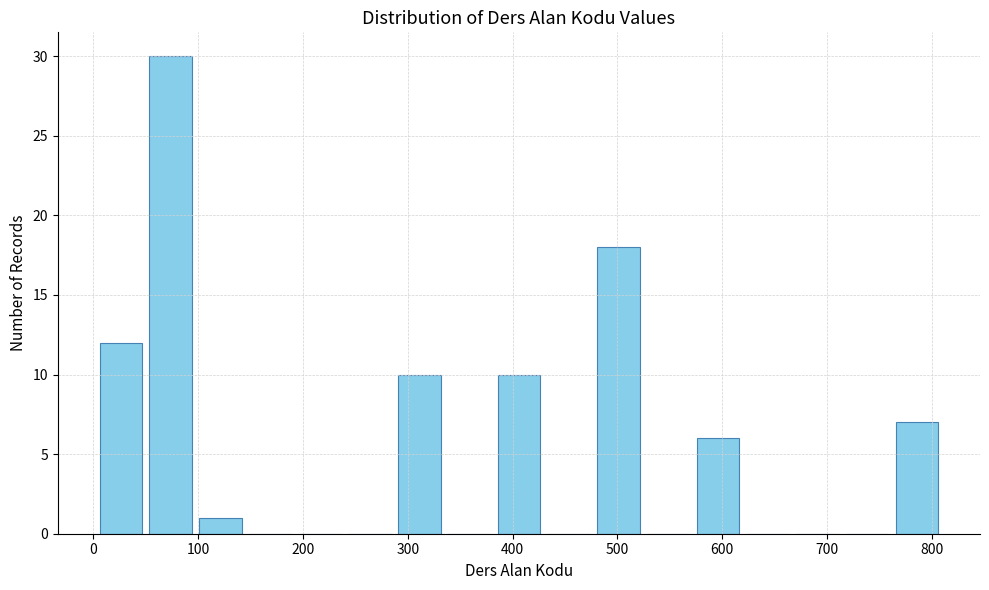

Which range on the x-axis has the tallest bar?

50 to 100